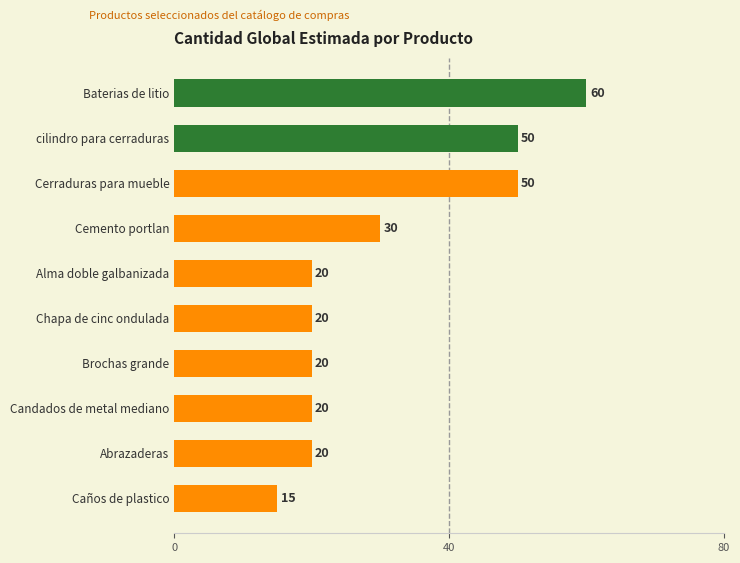

Which label corresponds to the smallest value in the chart?

Caños de plastico